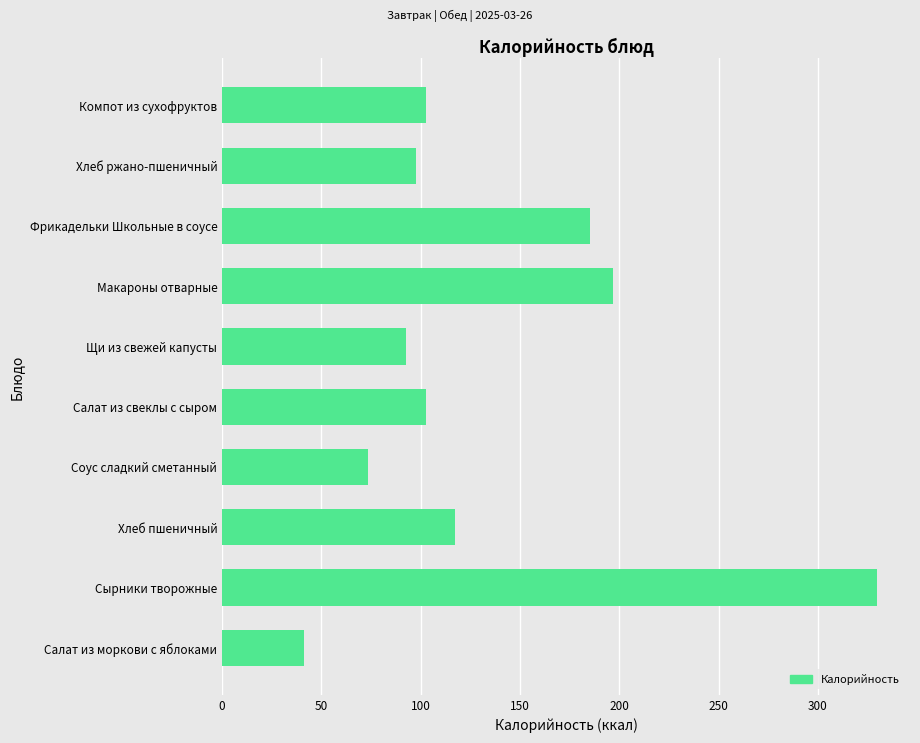

Count the number of data series in this chart.

1